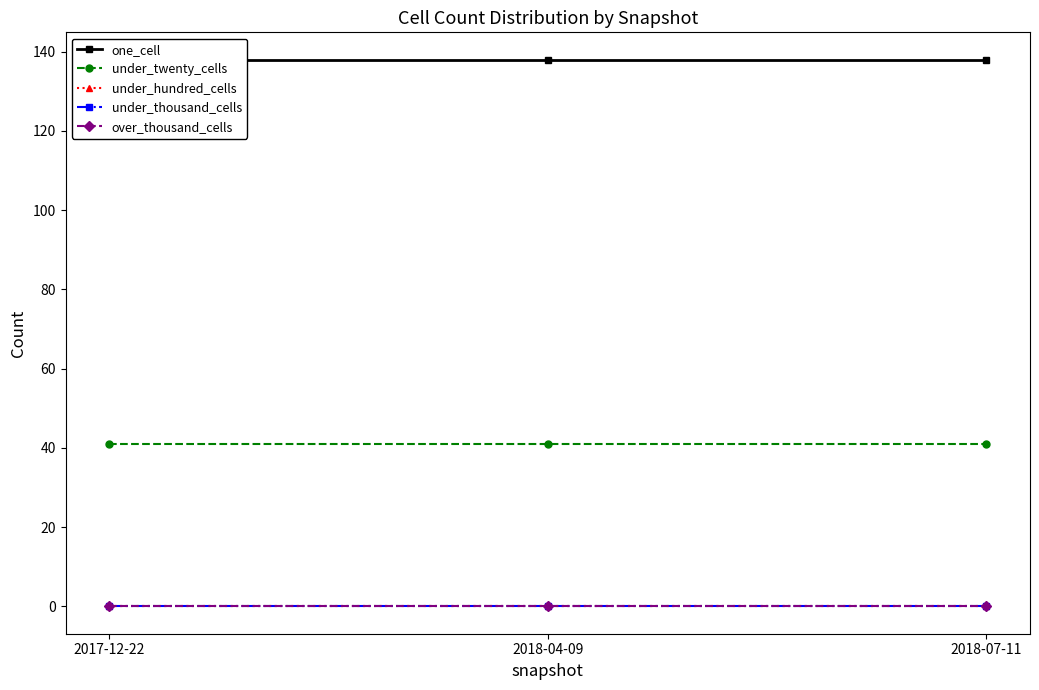

The under_twenty_cells series shows 41 at 2017-12-22. True or false?

True